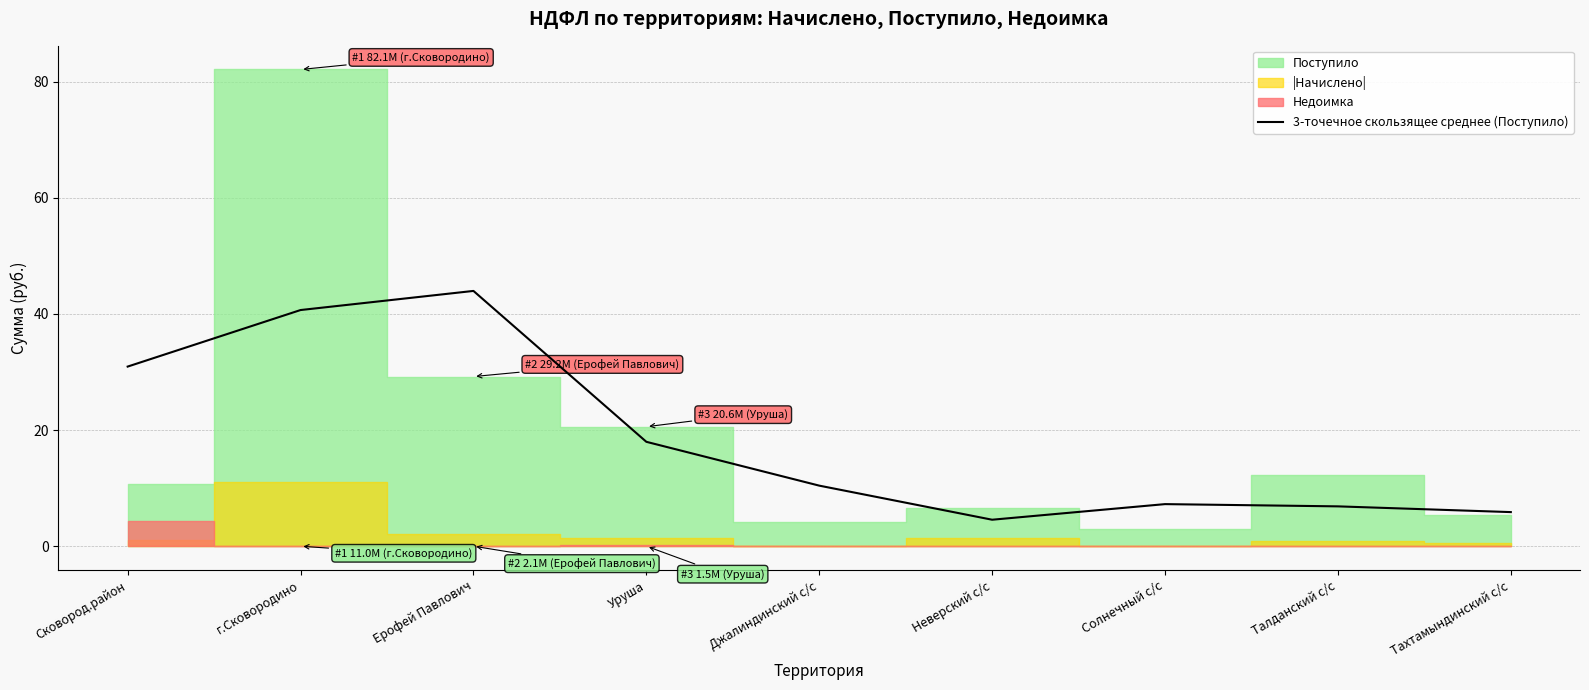

The value at Талданский с/с is 6.9. True or false?

True